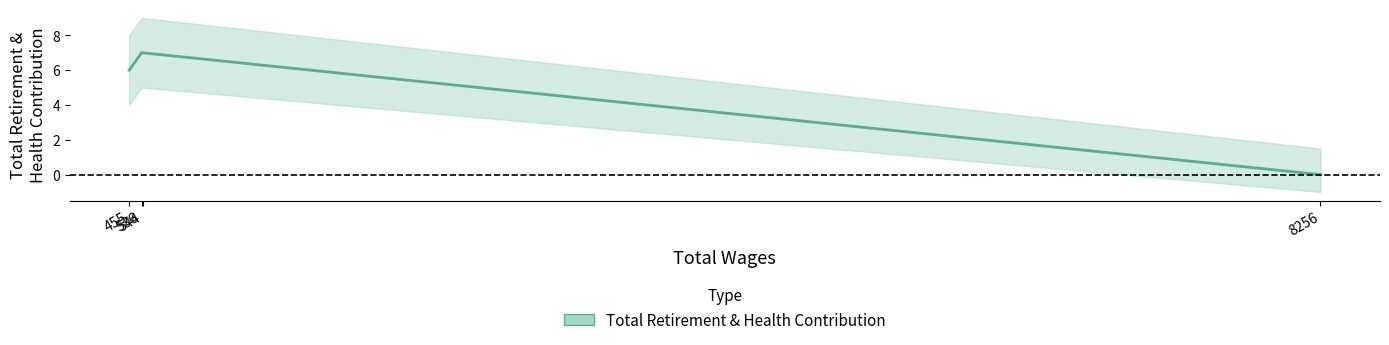

True or false: the data has more than 2 interior local peaks.

False